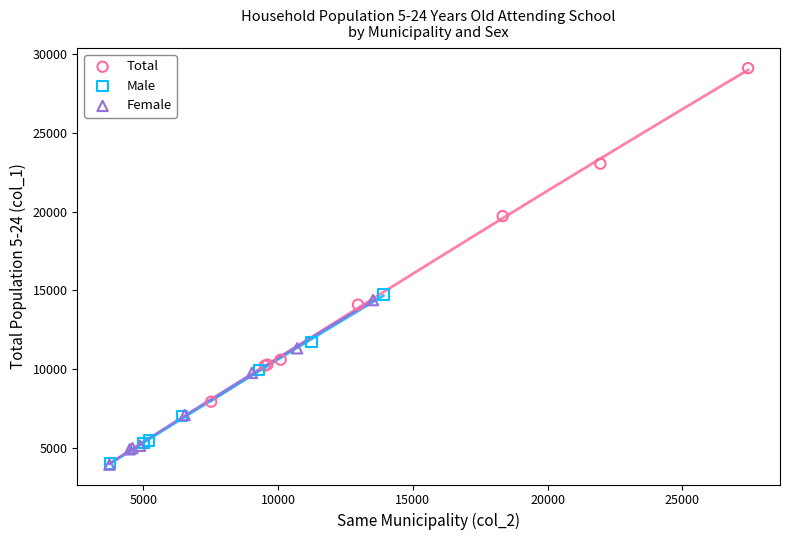

What are all the series names shown in the legend?

Total, Male, Female